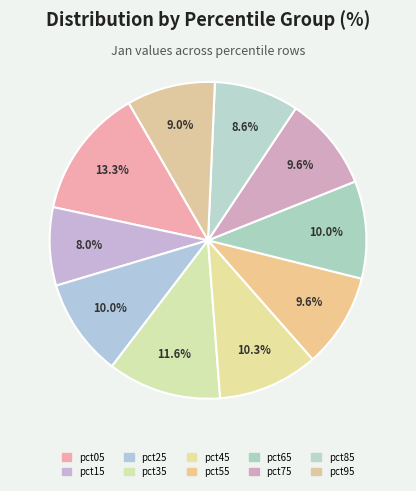

To the nearest percent, what is the difference between the pct75 and pct95 slice percentages?

1%